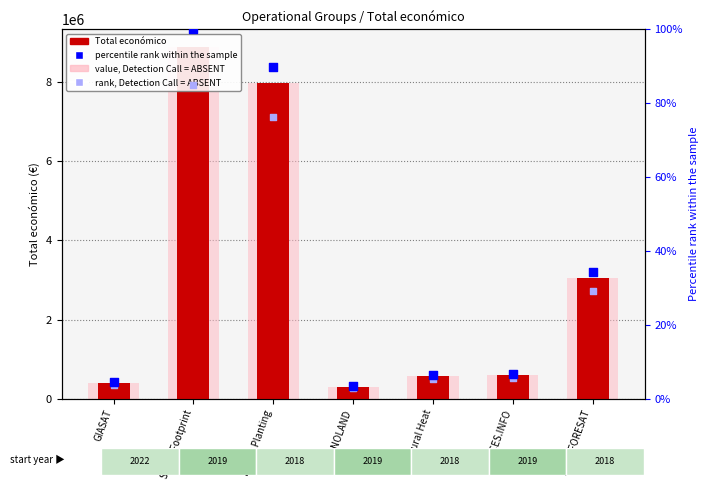

What is the total value across all series at GIASAT?

790688.2